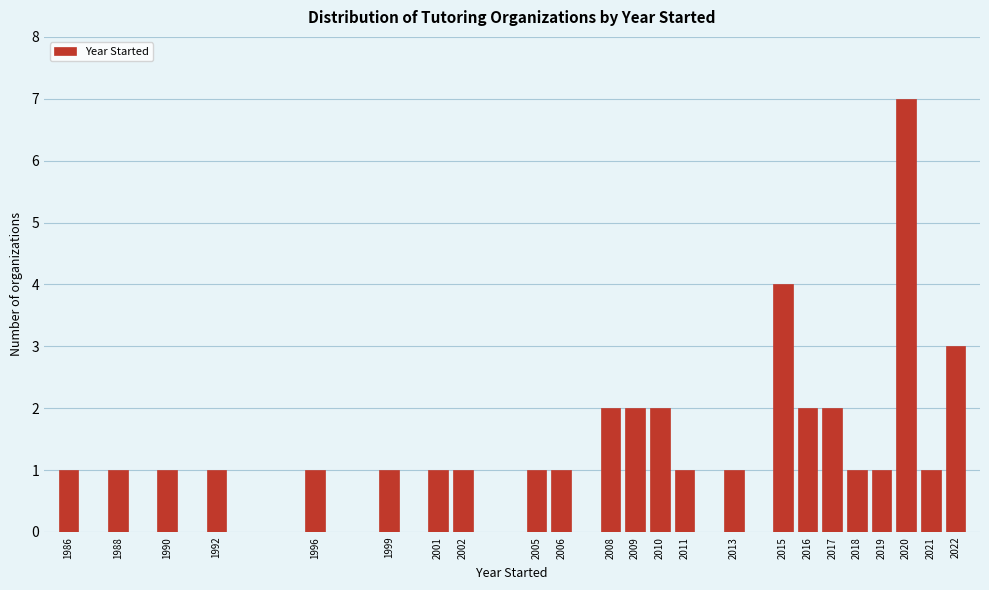

How tall is the bar that spans 2012.5 to 2013.5 on the x-axis? The values are not printed on the chart, so give them approximately, as read against the axis.

1